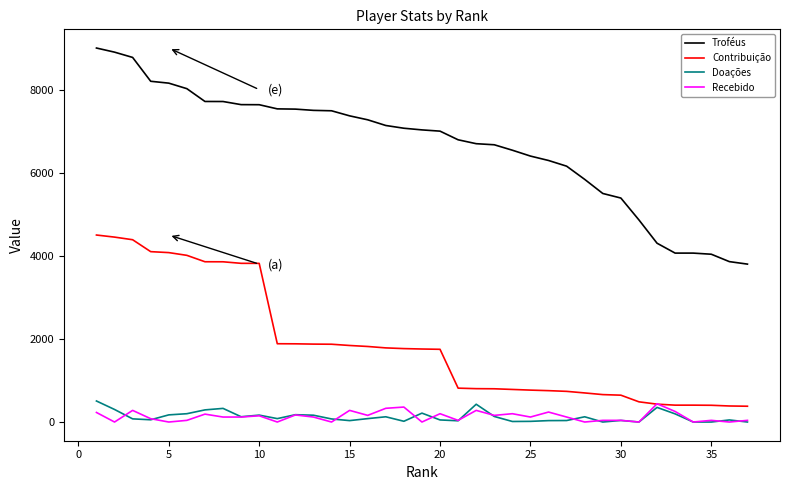

True or false: Troféus and Recebido intersect in this chart.

False